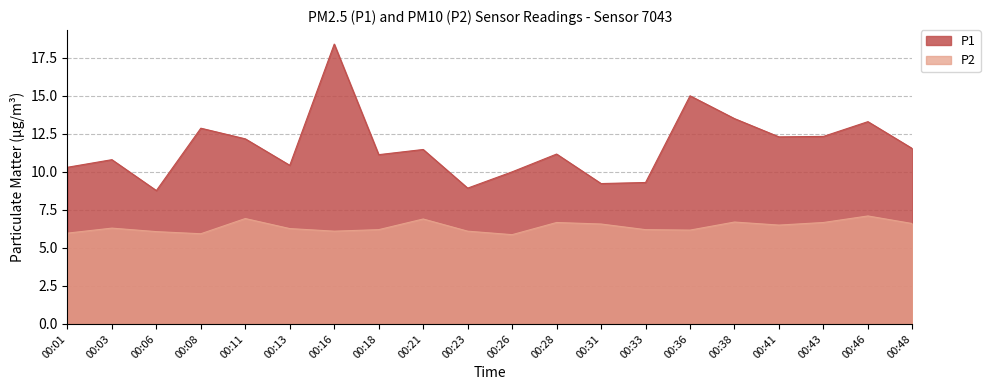

What is the approximate value of P1 at 00:06?

8.8